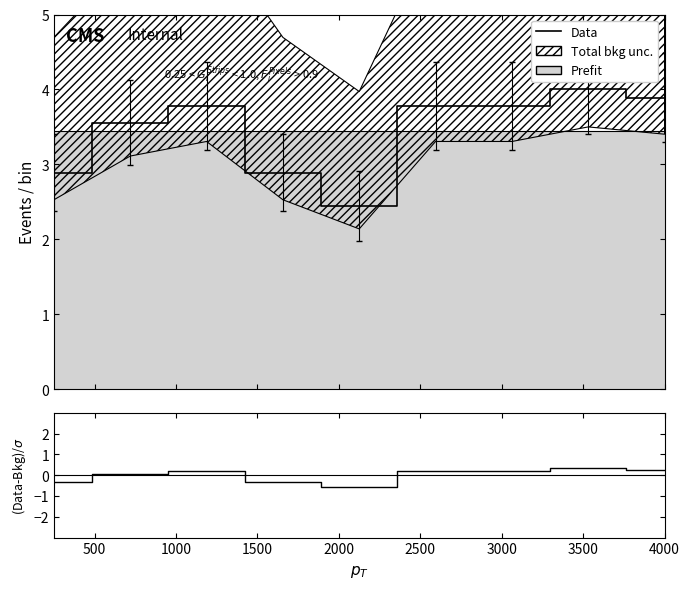

In Data, how many points are higher than both neighbors (excluding endpoints)?

2